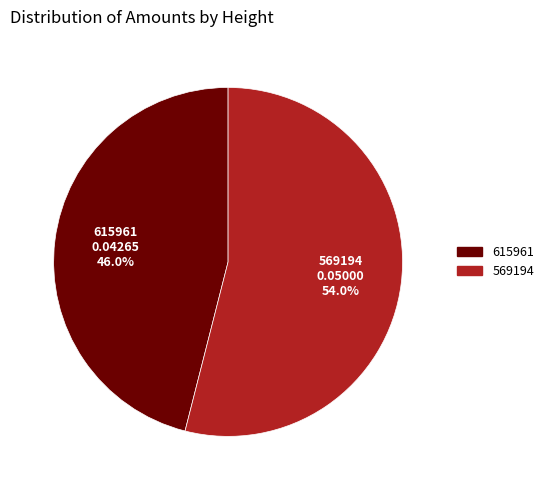

What is the smallest slice in the pie chart?

615961